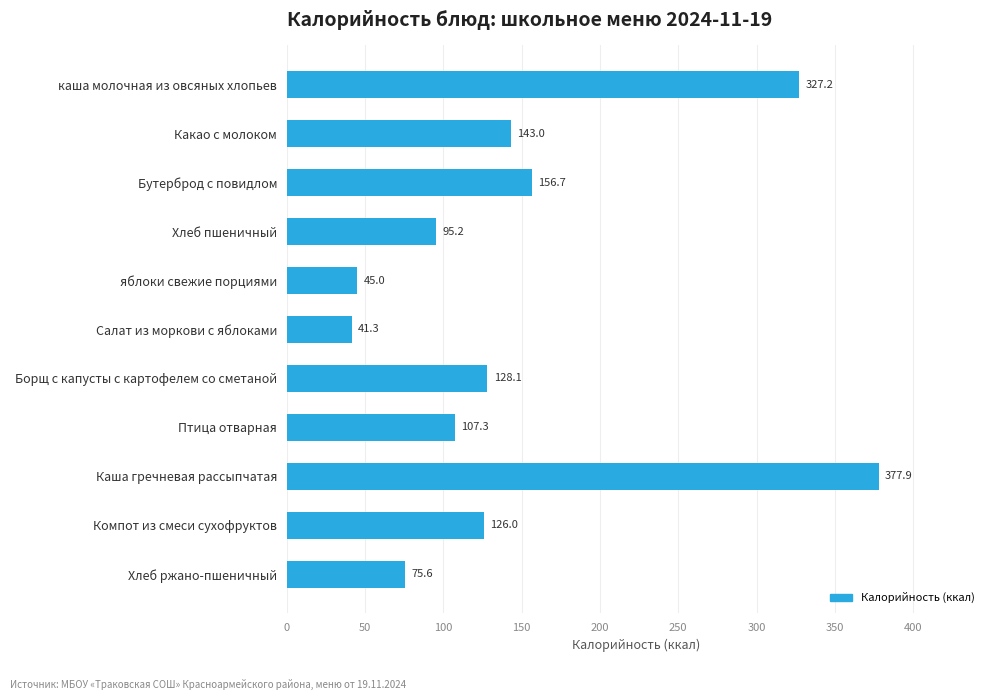

Rank the categories by value from highest to lowest.

Каша гречневая рассыпчатая, каша молочная из овсяных хлопьев, Бутерброд с повидлом, Какао с молоком, Борщ с капусты с картофелем со сметаной, Компот из смеси сухофруктов, Птица отварная, Хлеб пшеничный, Хлеб ржано-пшеничный, яблоки свежие порциями, Салат из моркови с яблоками